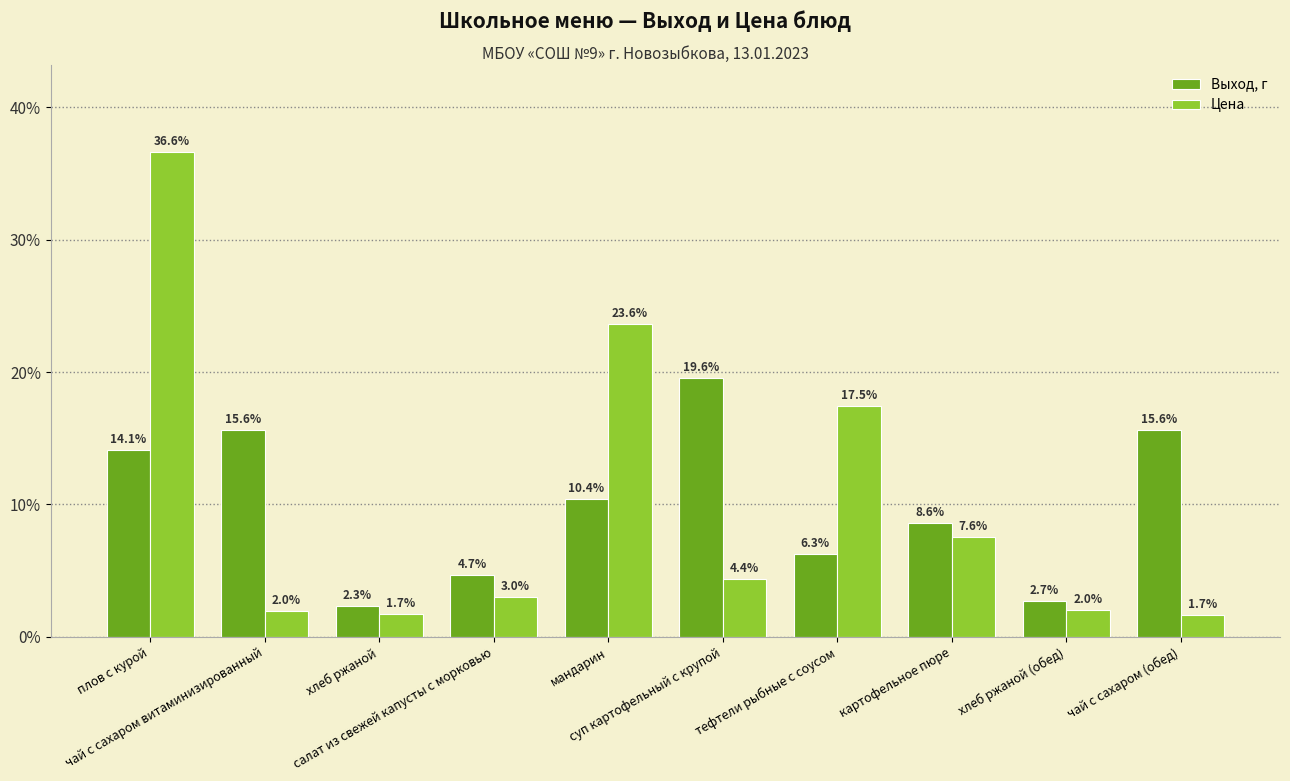

At how many categories does at least one series exceed 11?

6